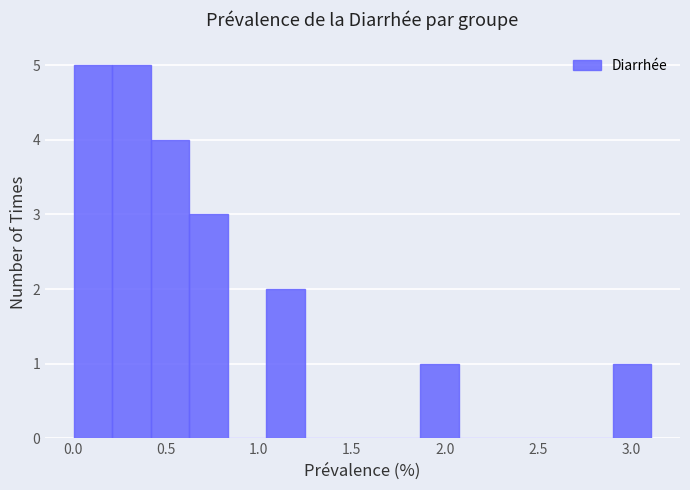

Reading left to right, transcribe this chart: for each bar, give the range it covers on the x-axis and its height. Neither the bar edges nor the heights are printed on the chart, so give them approximately, as read against the axes.

0.00 to 0.20: 5
0.20 to 0.40: 5
0.40 to 0.65: 4
0.65 to 0.85: 3
0.85 to 1.05: 0
1.05 to 1.25: 2
1.25 to 1.45: 0
1.45 to 1.65: 0
1.65 to 1.85: 0
1.85 to 2.05: 1
2.05 to 2.30: 0
2.30 to 2.50: 0
2.50 to 2.70: 0
2.70 to 2.90: 0
2.90 to 3.10: 1